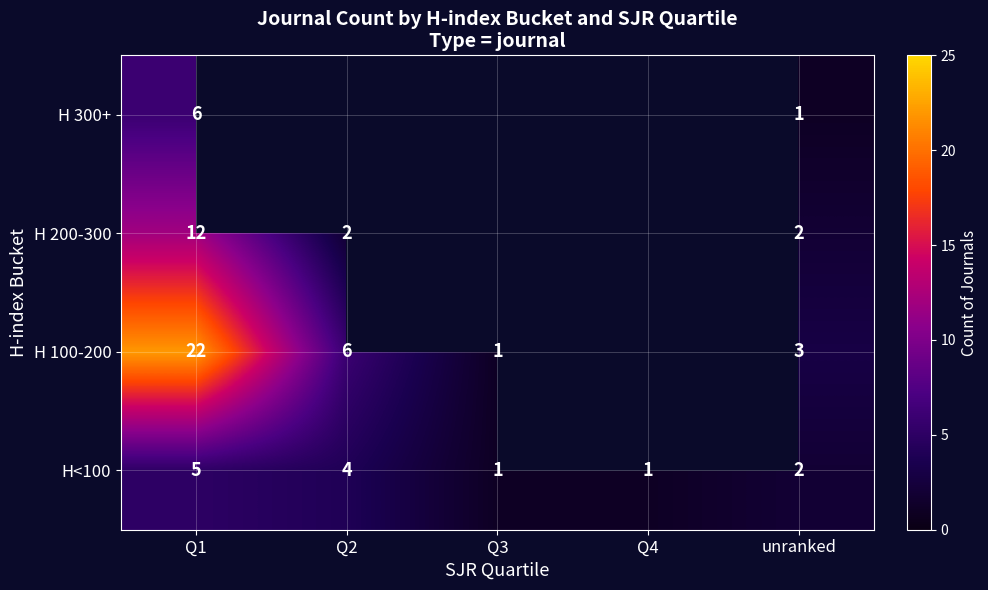

How many values in the H<100 series are below 2?

2